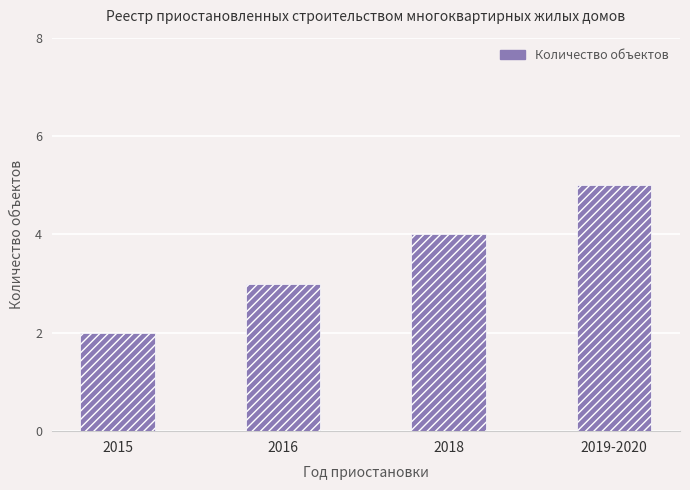

What is the label of the 2nd bar from the left?

2016